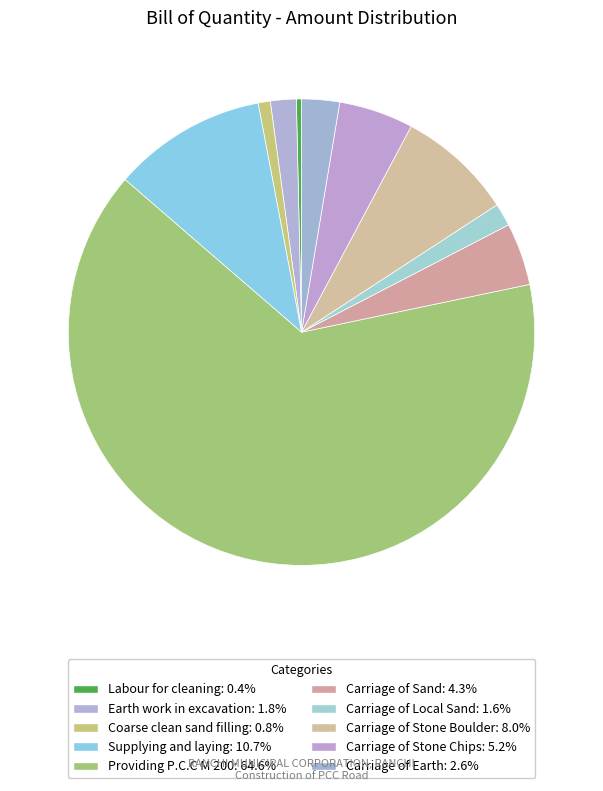

Which category has the smallest portion of the pie?

Labour for cleaning